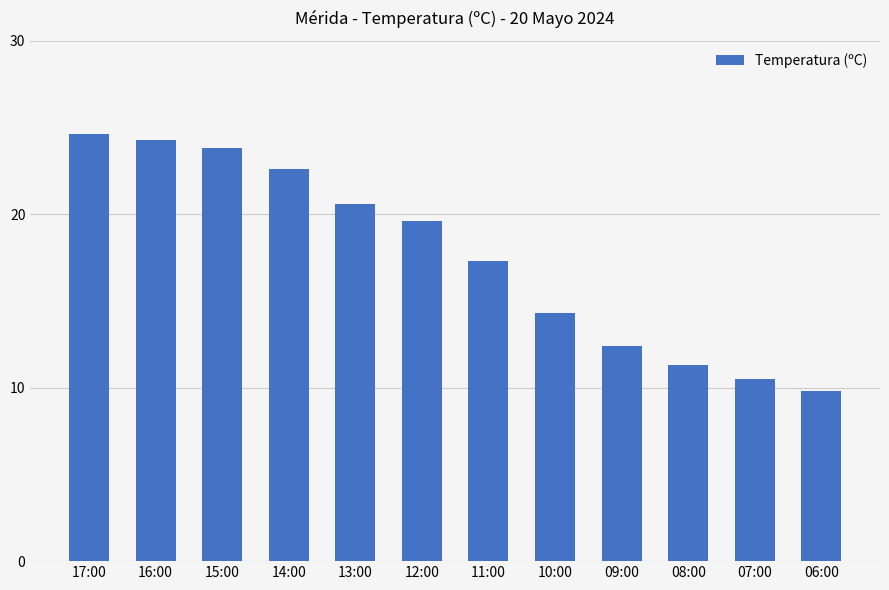

How many data points are less than 19?

6